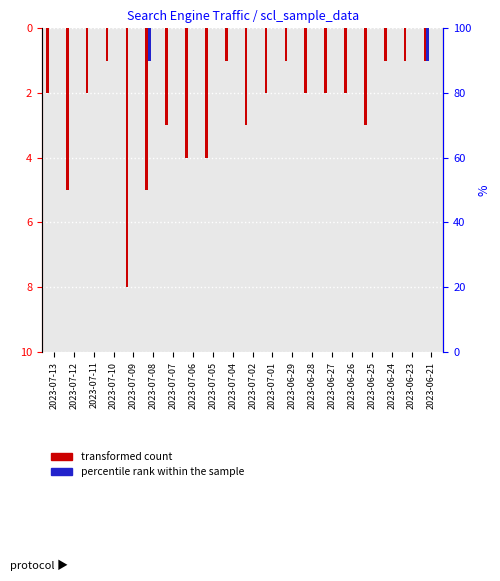

At which category is the sum across all series the highest?

2023-07-10